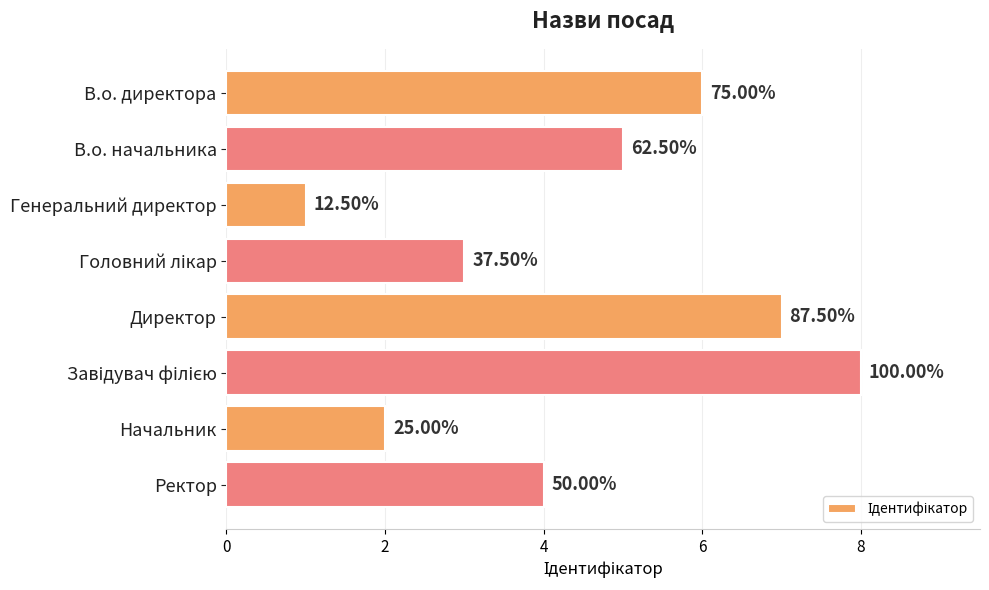

How many bars are there in total?

8